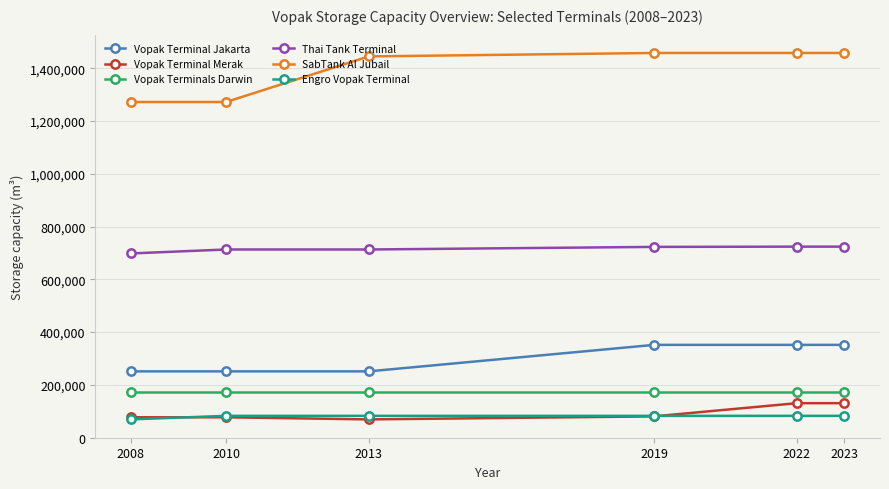

What are all the series names shown in the legend?

Vopak Terminal Jakarta, Vopak Terminal Merak, Vopak Terminals Darwin, Thai Tank Terminal, SabTank Al Jubail, Engro Vopak Terminal